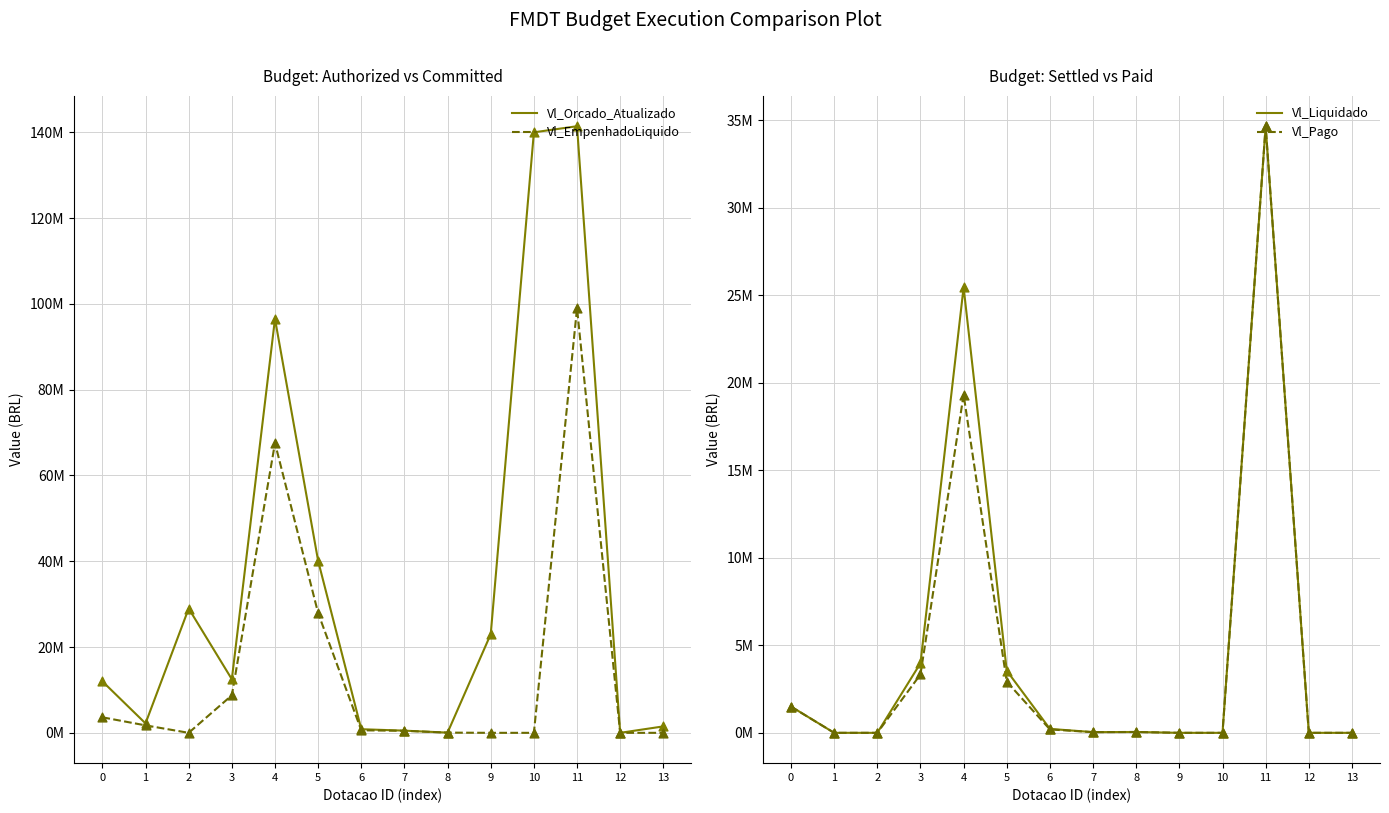

At which category is the sum across all series the highest?

11